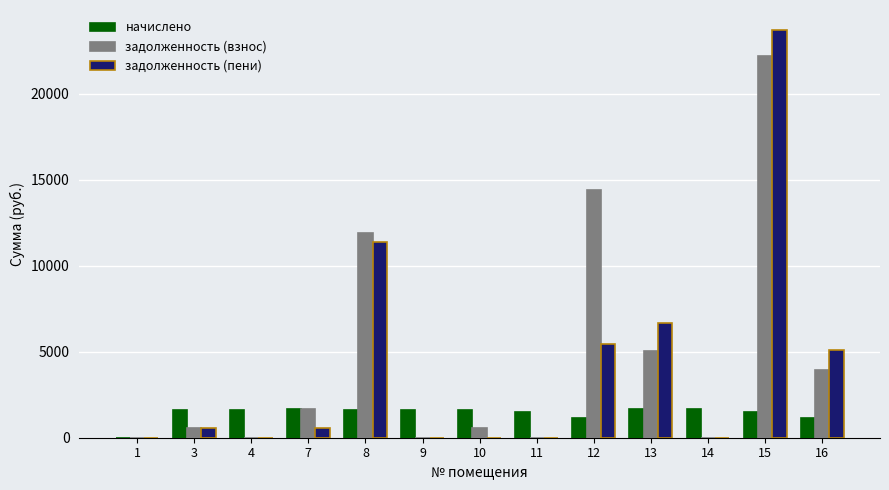

Is the value of начислено at 4 greater than the value of задолженность (взнос) at 11?

Yes